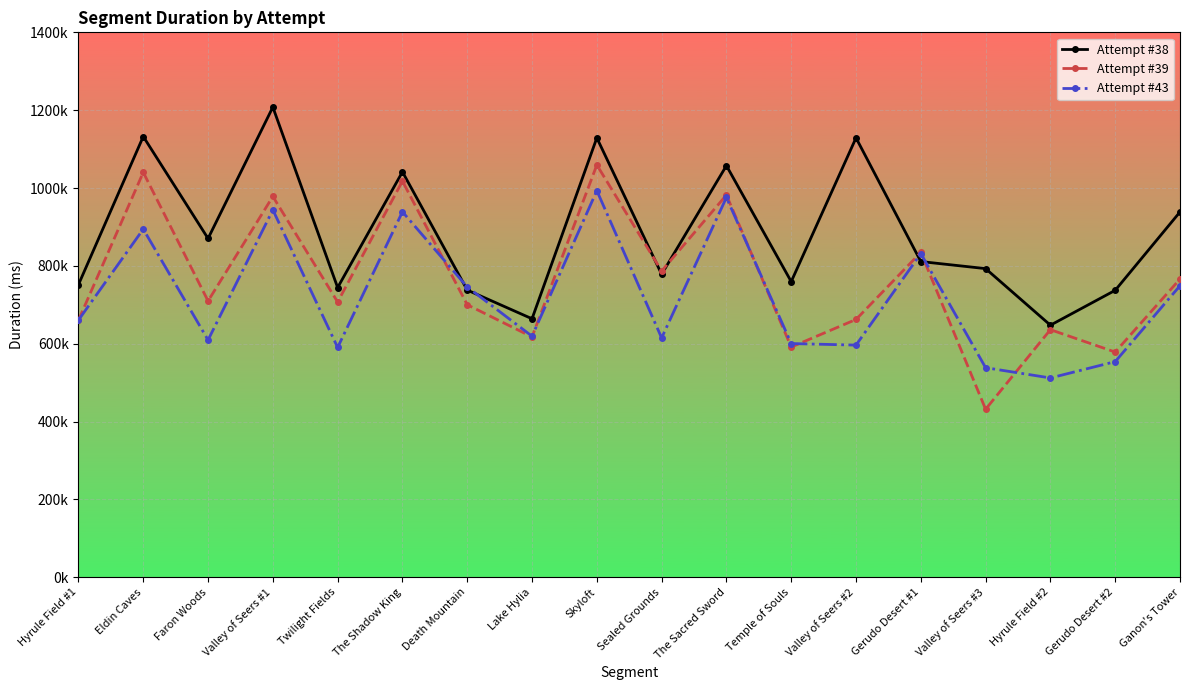

What is the sum of all Attempt #43 values?

12966911